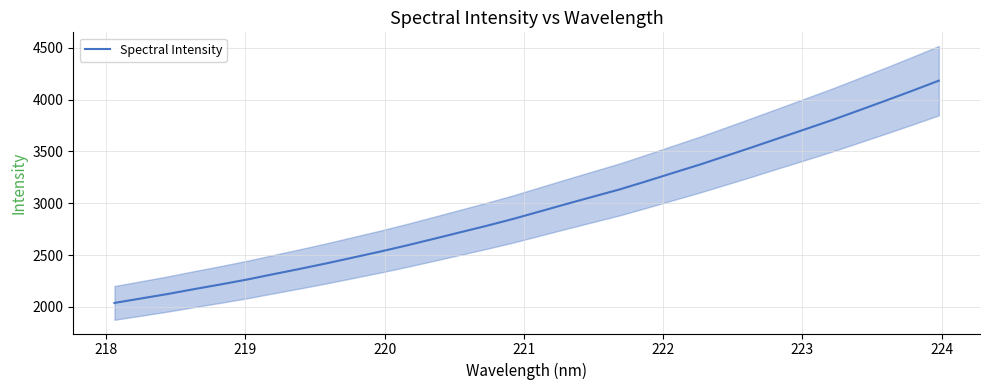

What is the highest value of the Spectral Intensity series?

4183.7